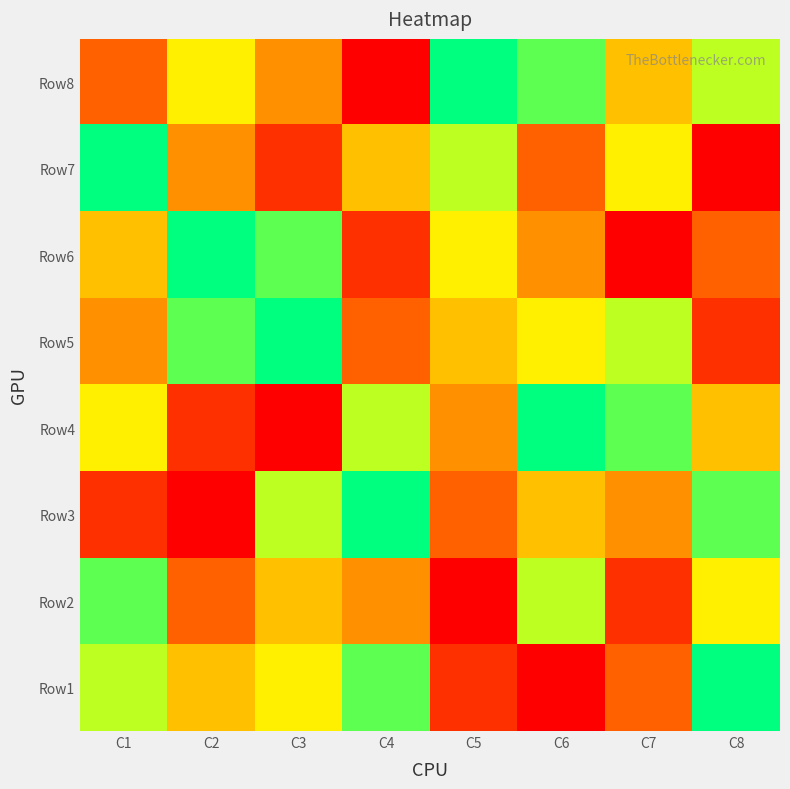

What is the total value across all series at C4?

39